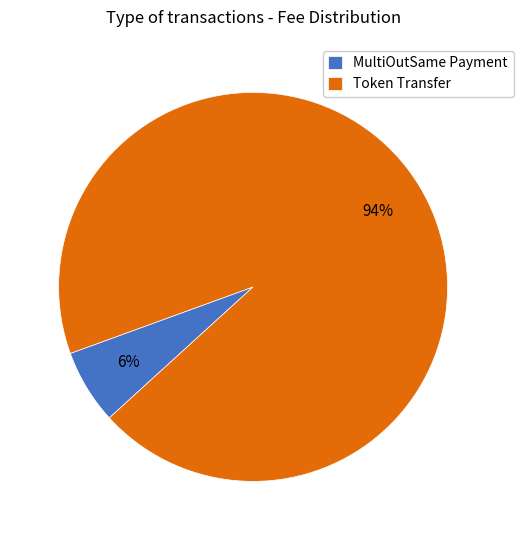

Count the number of slices in the pie.

2